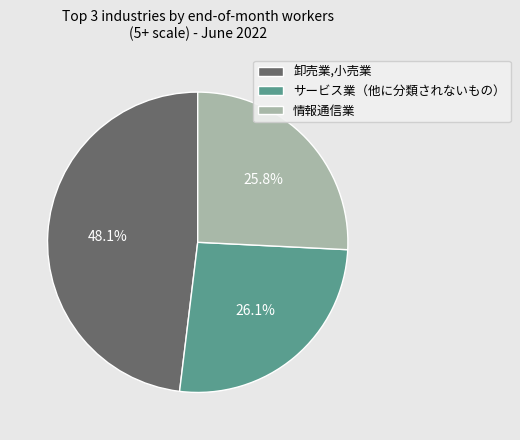

What percentage do 卸売業,小売業 and サービス業（他に分類されないもの） together represent?

74.2%